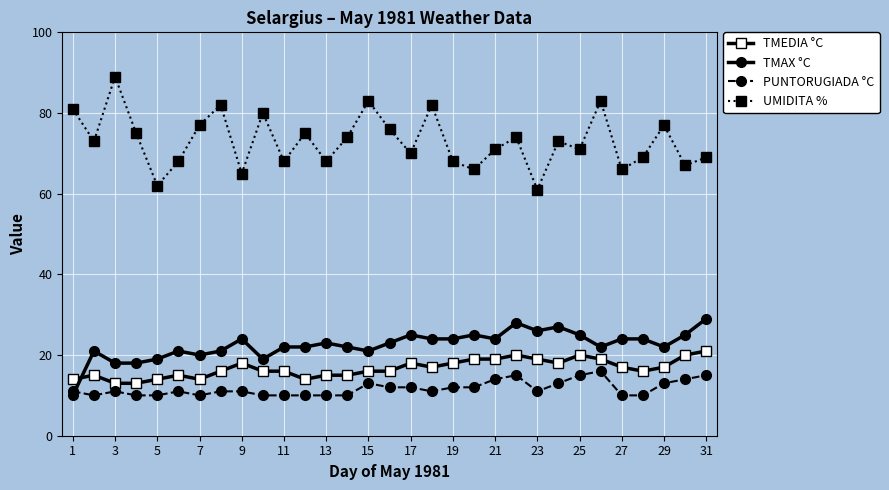

True or false: PUNTORUGIADA °C and TMAX °C cross at least once.

True